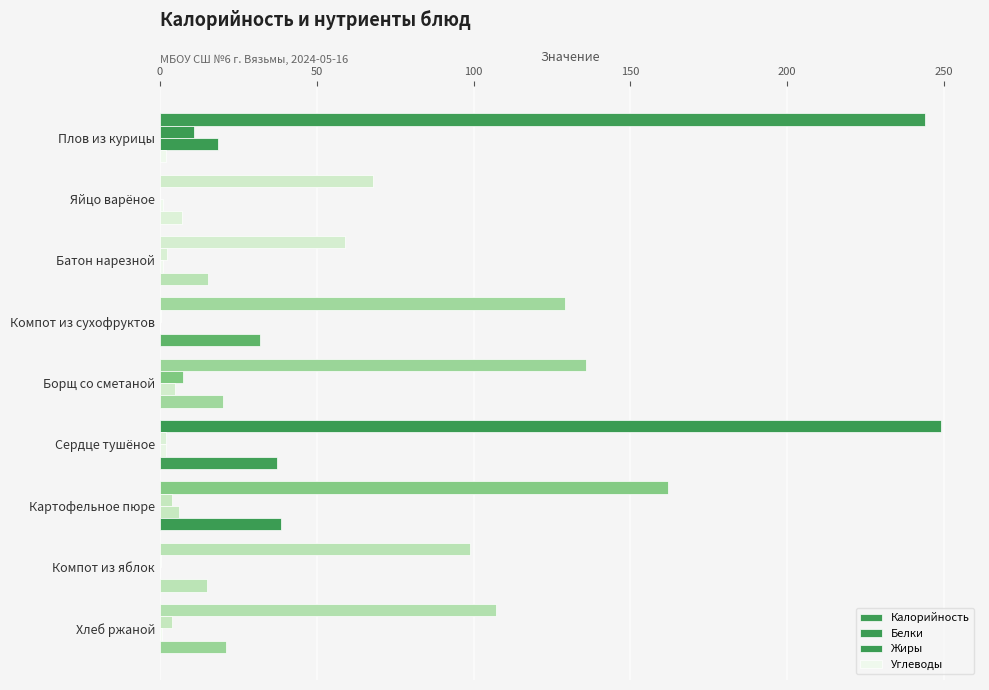

What is the highest value of the Жиры series?

18.4